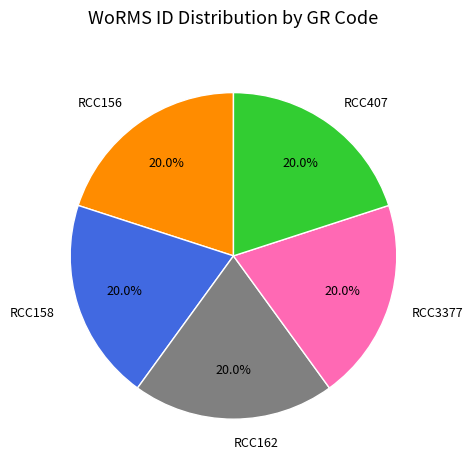

What percentage is the RCC3377 slice, to the nearest percent?

20%